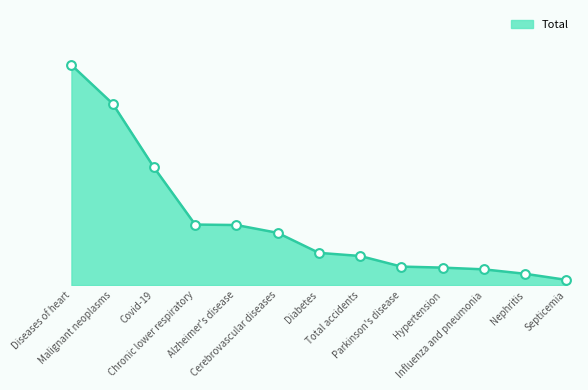

What is the change in value from Cerebrovascular diseases to Hypertension?

-1849